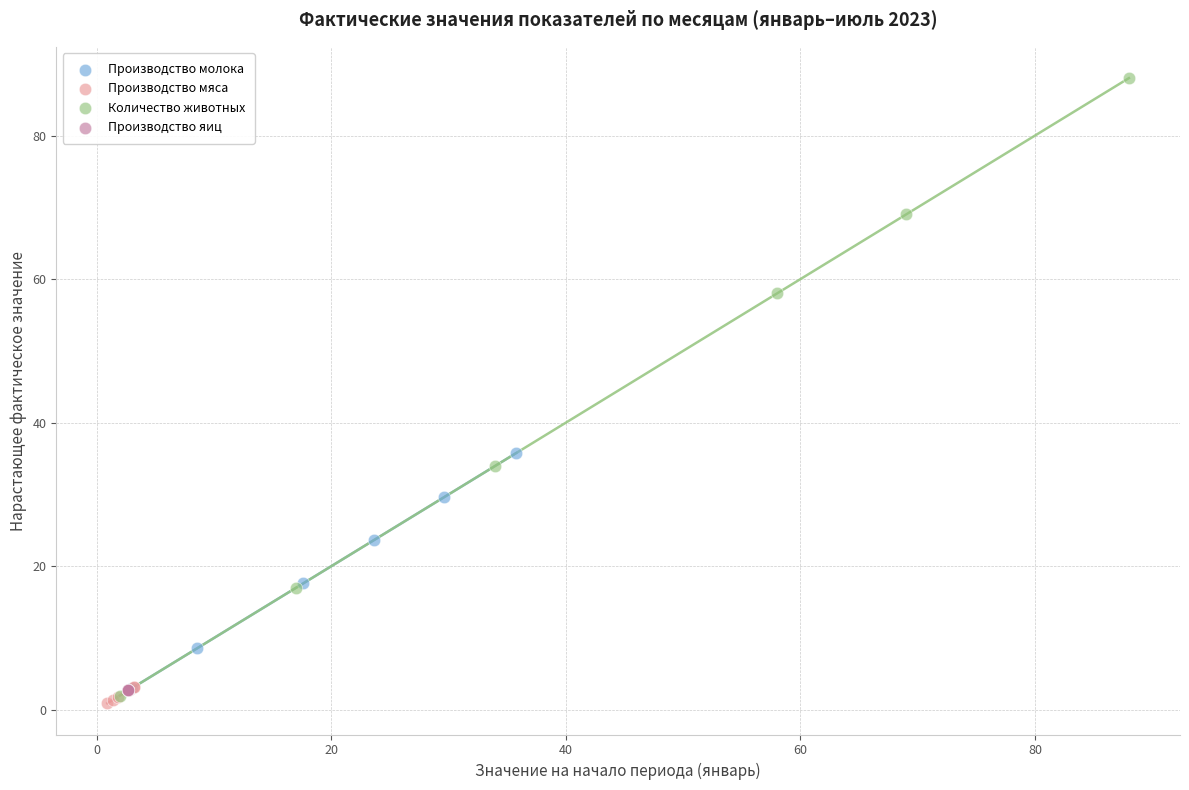

Which series contains the highest Y value?

Количество животных